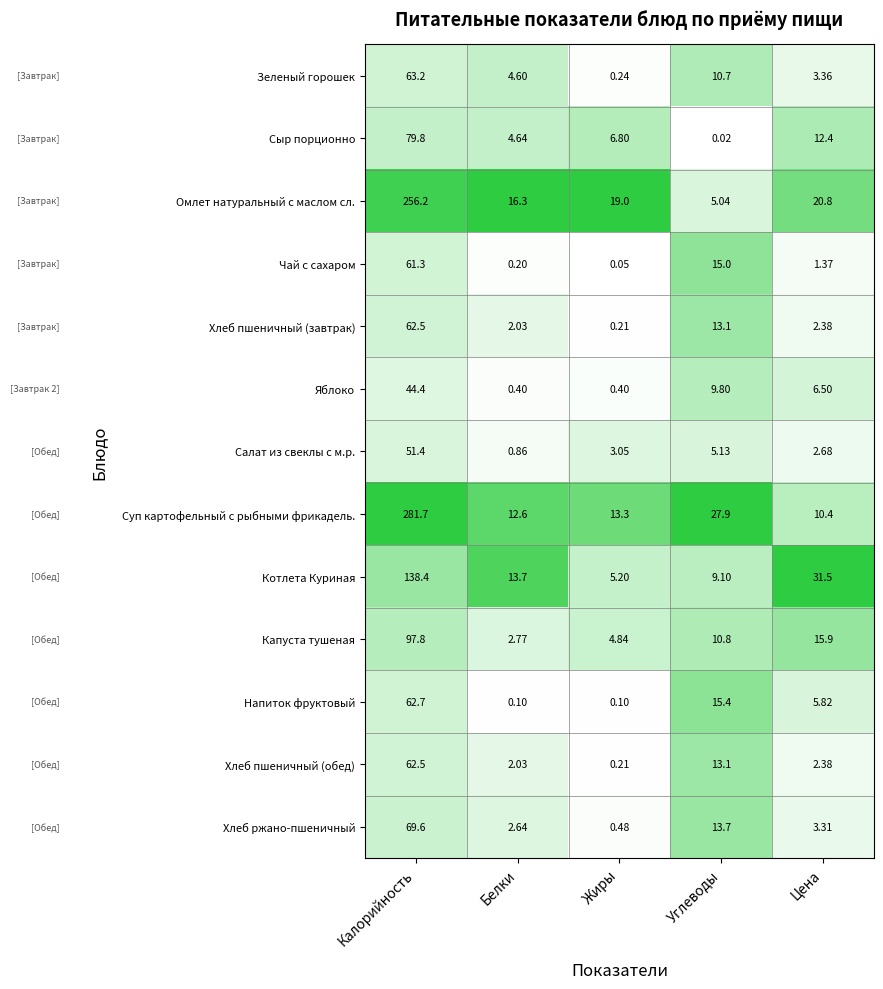

How many distinct data groups are displayed?

13